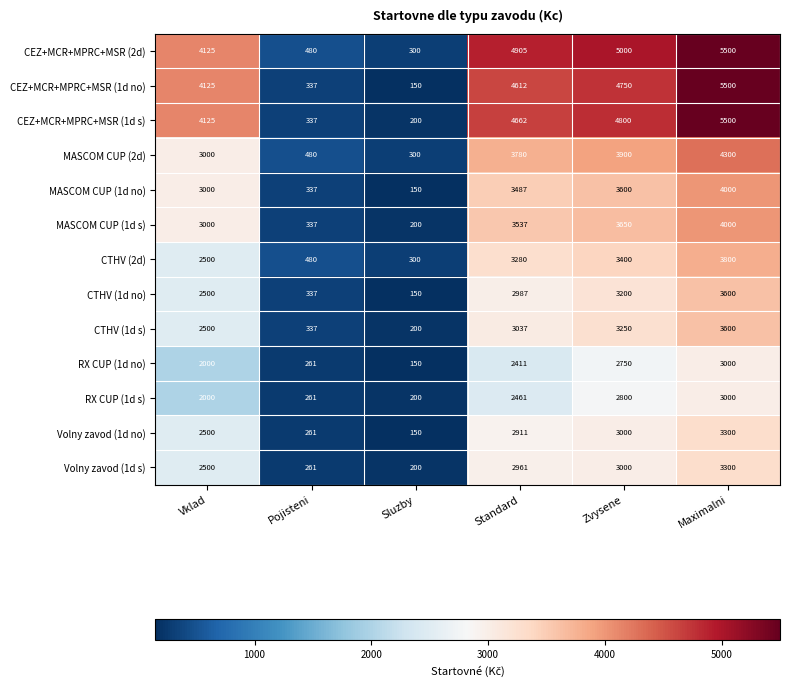

What is the spread (max minus min) of values at Sluzby?

150